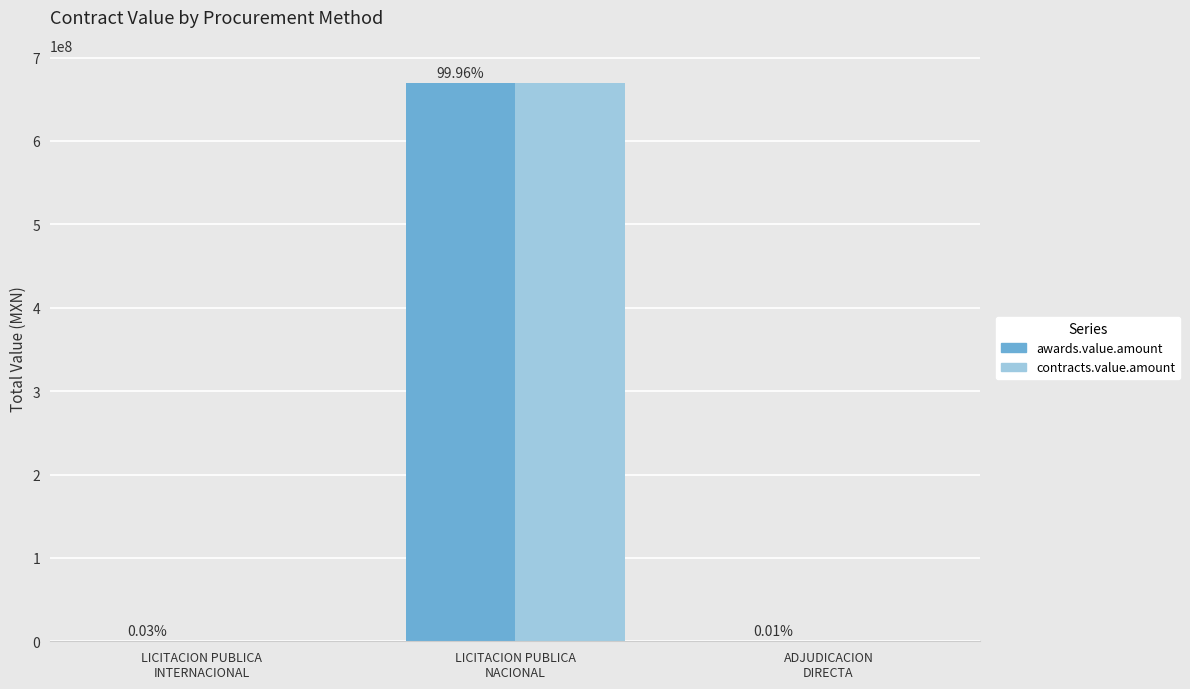

At which category does the chart reach its minimum across all series?

ADJUDICACION
DIRECTA